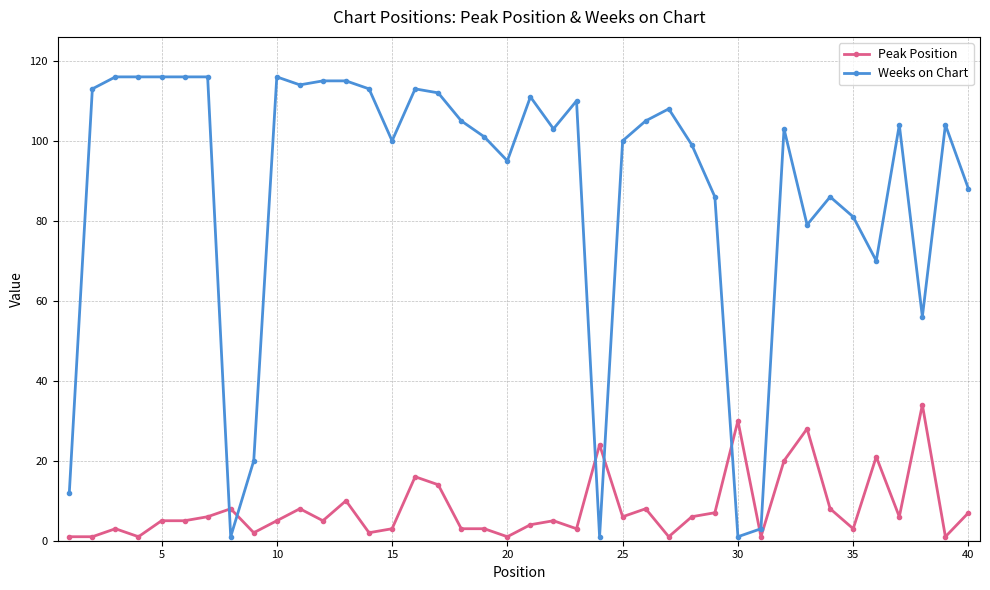

List the series in order of their overall mean, lowest first.

Peak Position, Weeks on Chart